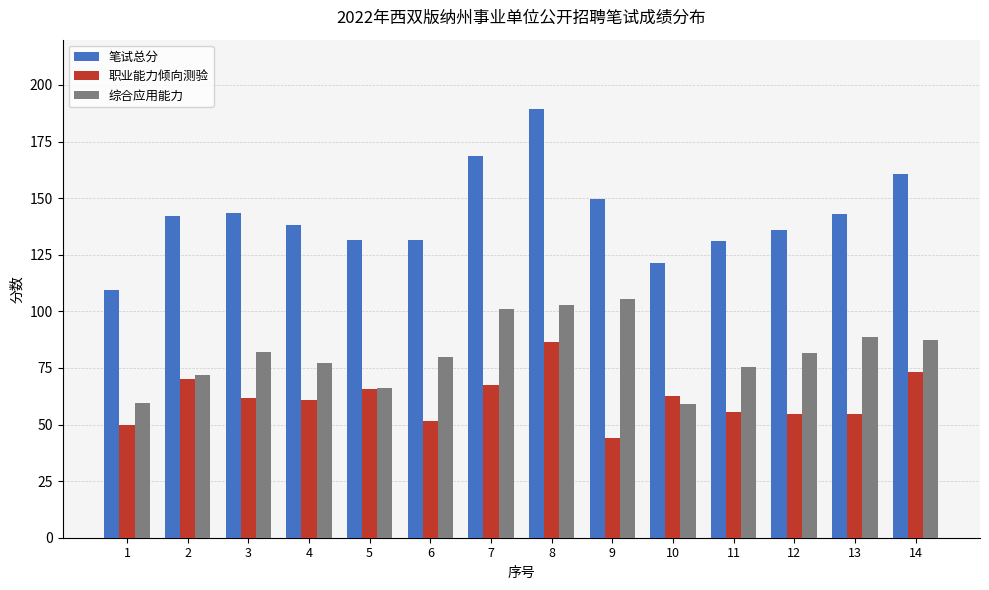

At how many categories does at least one series exceed 62?

14